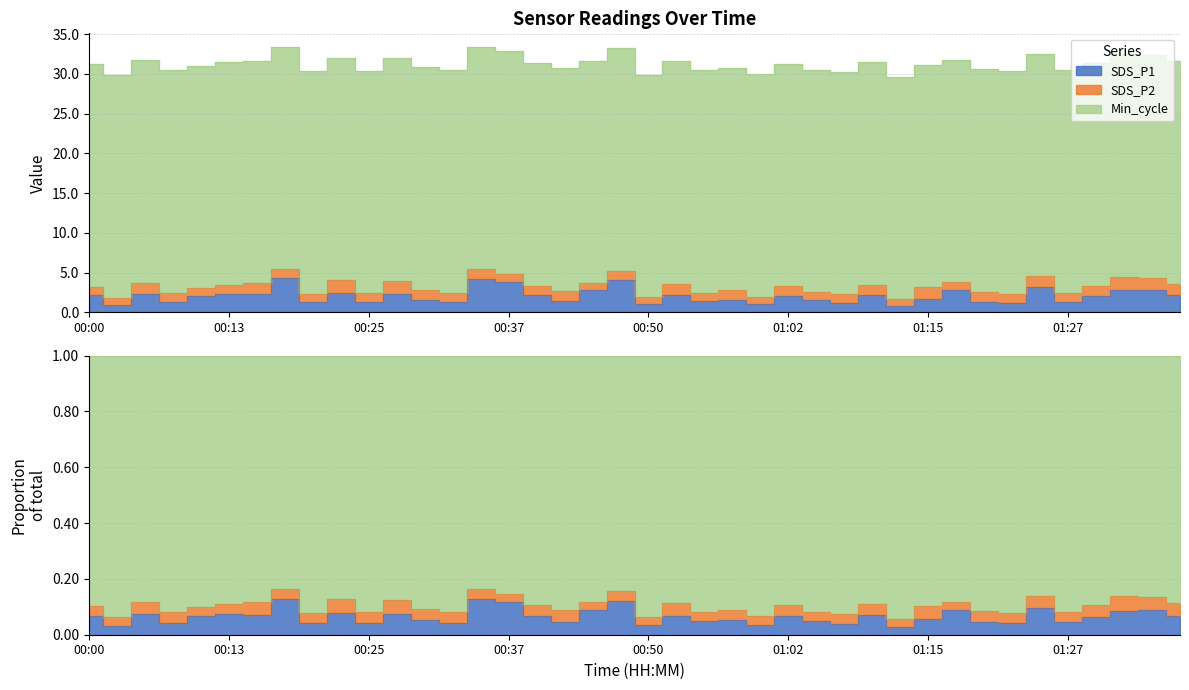

What is the difference between the maximum and minimum values in the SDS_P2 series?

0.9